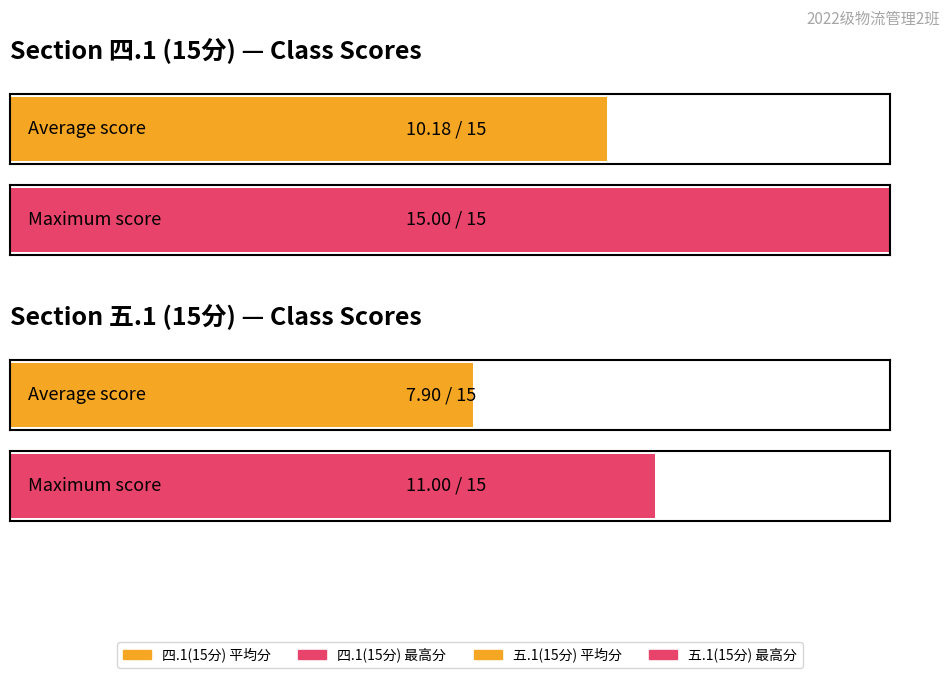

What is the maximum value shown in the chart?

15.0